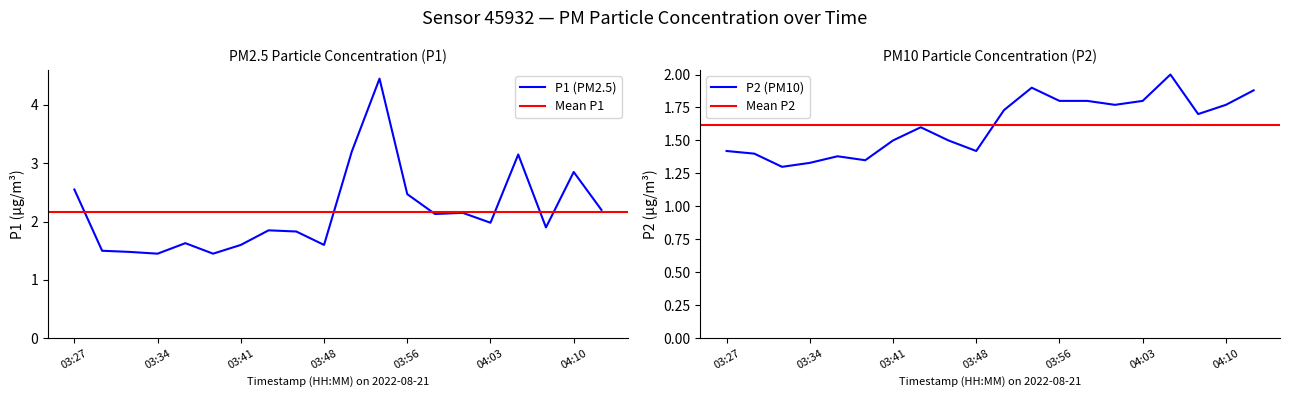

What position from the right is 03:48?

11